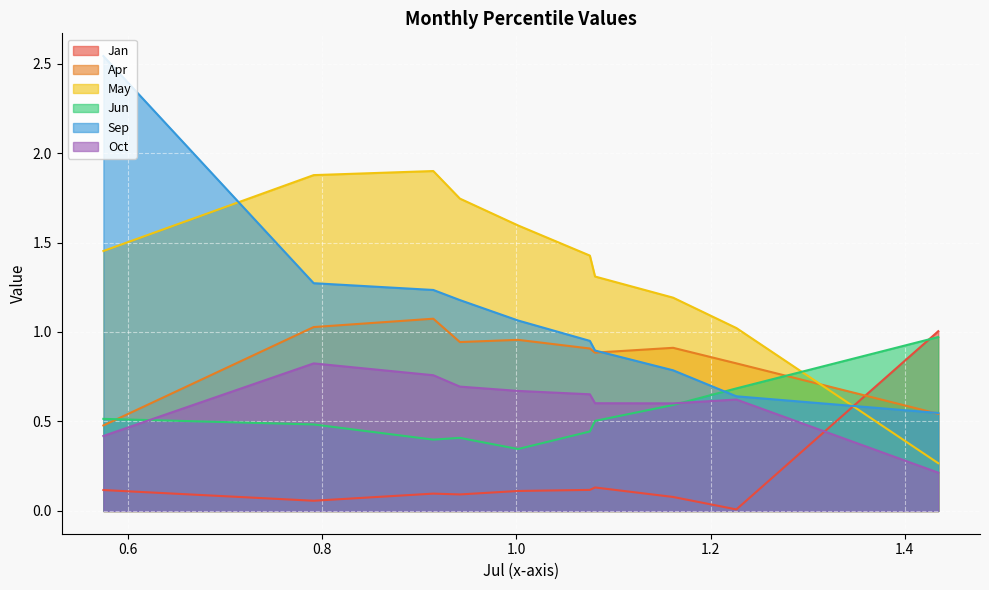

What is the total value across all series at pct95?

5.5